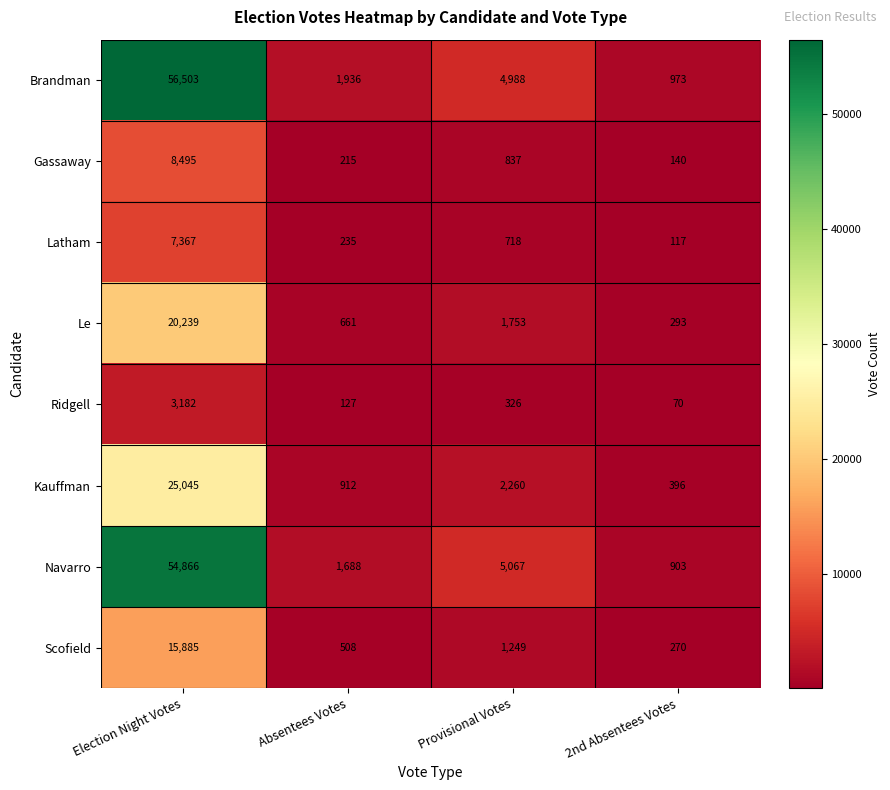

What is the sum of all Kauffman values?

28613